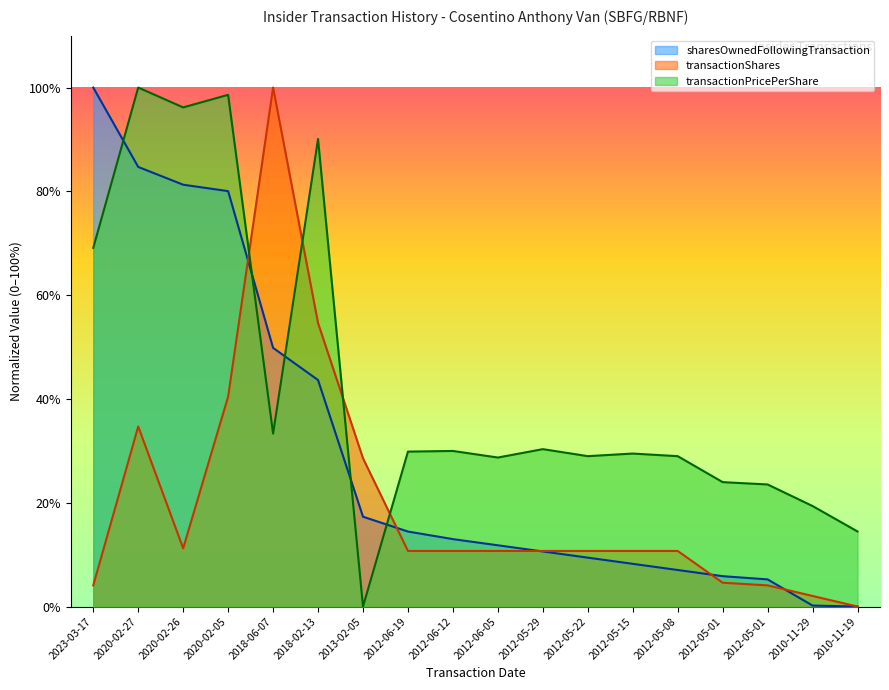

Reading left to right, list all the values displayed in this chart.

transactionShares: 4.1	34.7	11.2	40.4	100.0	54.6	28.6	10.7	10.7	10.7	10.7	10.7	10.7	10.7	4.6	4.1	2.0	0.0
transactionPricePerShare: 69.1	100.0	96.2	98.6	33.3	90.1	0.0	29.9	30.0	28.7	30.3	29.0	29.5	29.0	24.0	23.5	19.4	14.5
sharesOwnedFollowingTransaction: 100.0	84.7	81.3	80.0	49.8	43.6	17.3	14.5	13.0	11.8	10.6	9.4	8.2	7.0	5.9	5.2	0.2	0.0